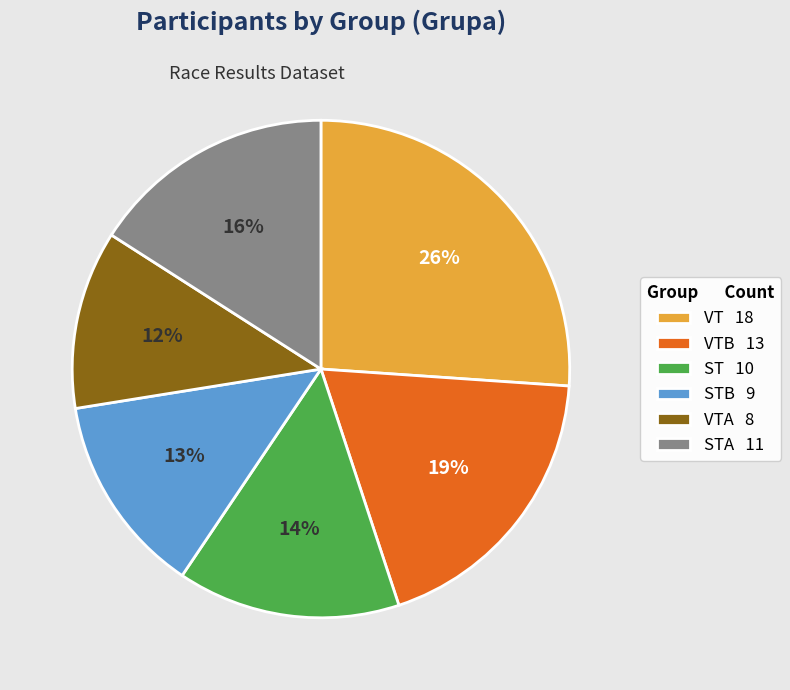

What is the smallest slice in the pie chart?

VTA 8